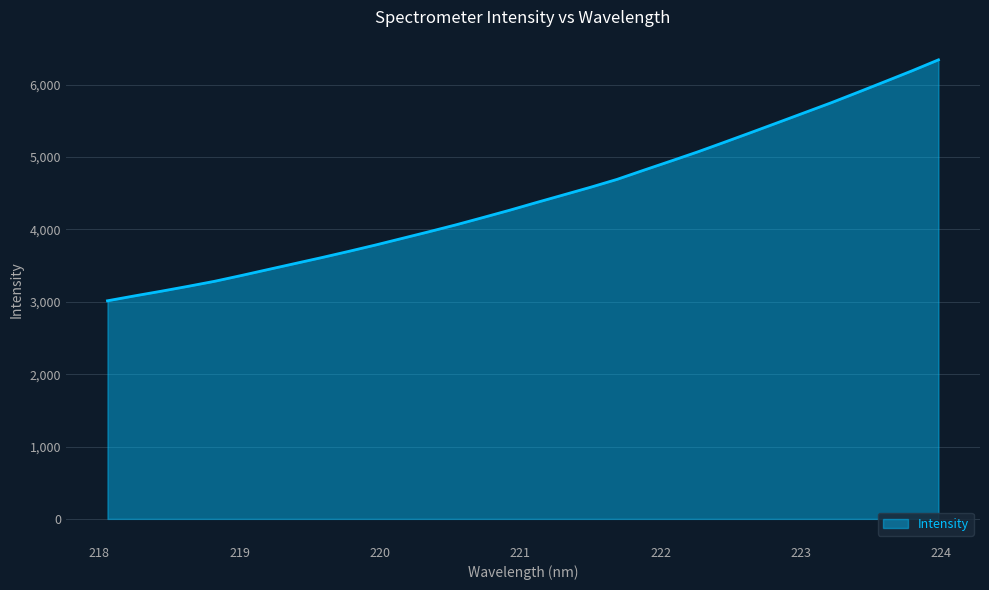

What is the maximum value shown in the chart?

6343.3